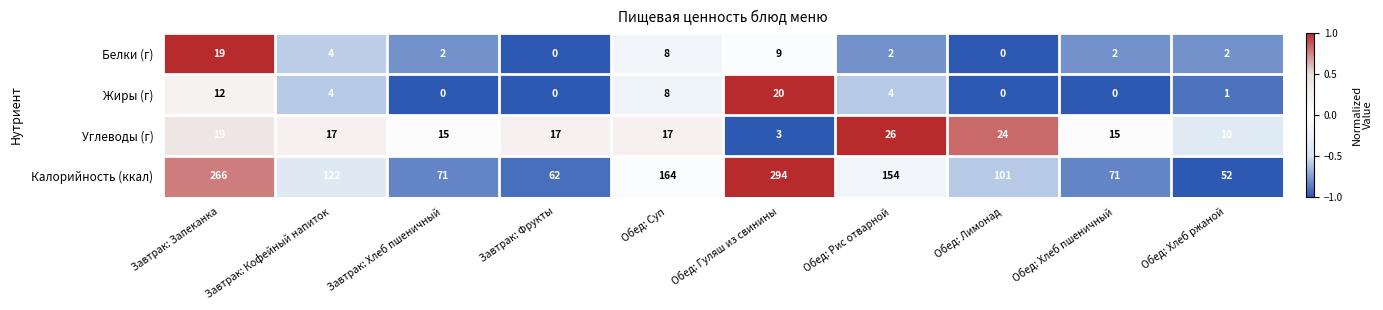

What is the sum of all Углеводы (г) values?

163